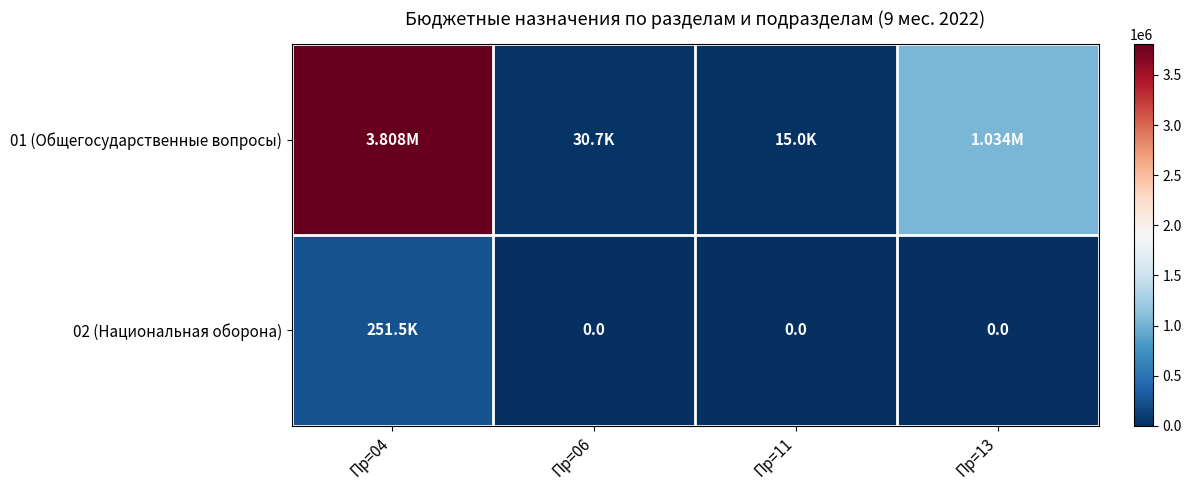

At which category does the chart reach its minimum across all series?

Пр=06